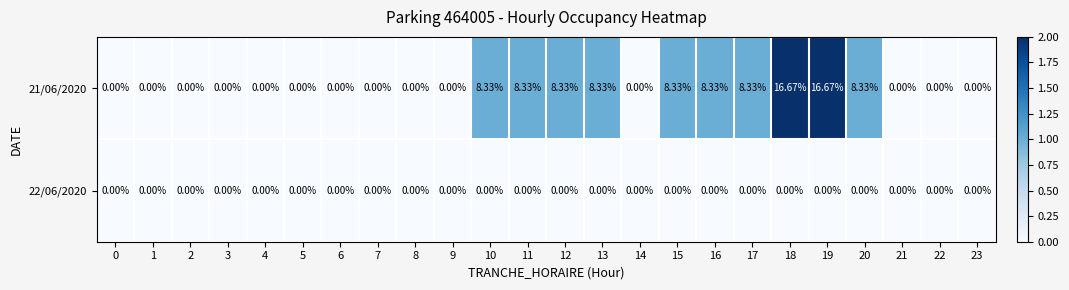

Count the number of categories in the chart.

24